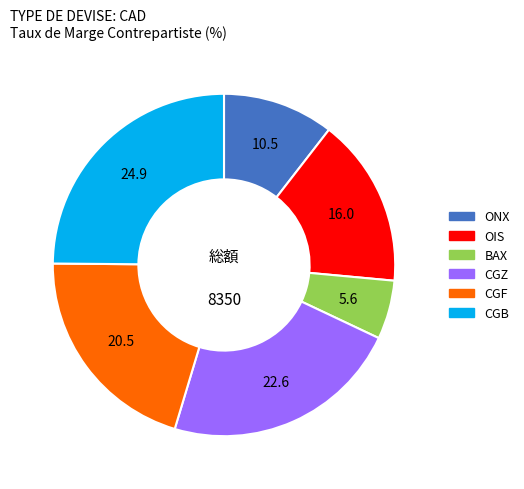

Rank the categories by value from highest to lowest.

CGB, CGZ, CGF, OIS, ONX, BAX